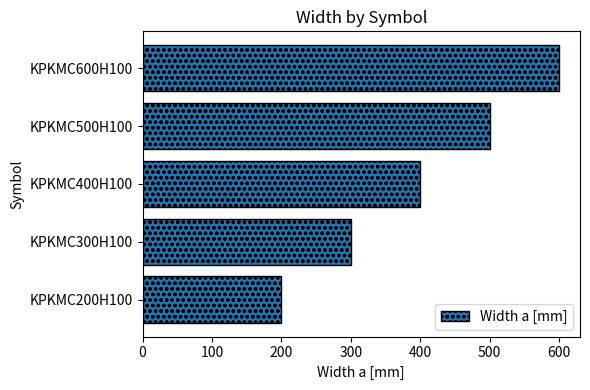

Reading bottom to top, list all the values displayed in this chart.

200	300	400	500	600